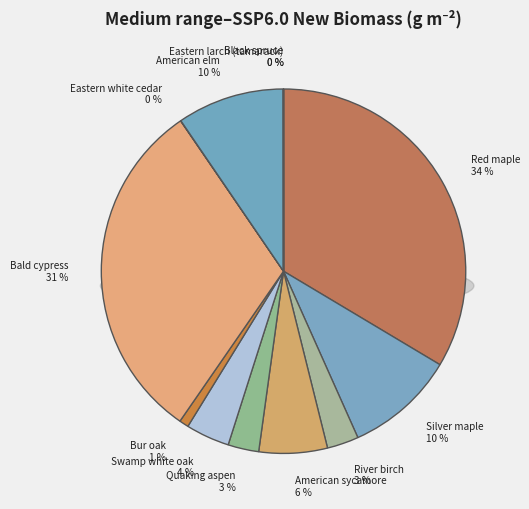

Does Bur oak represent more than half of the total?

No